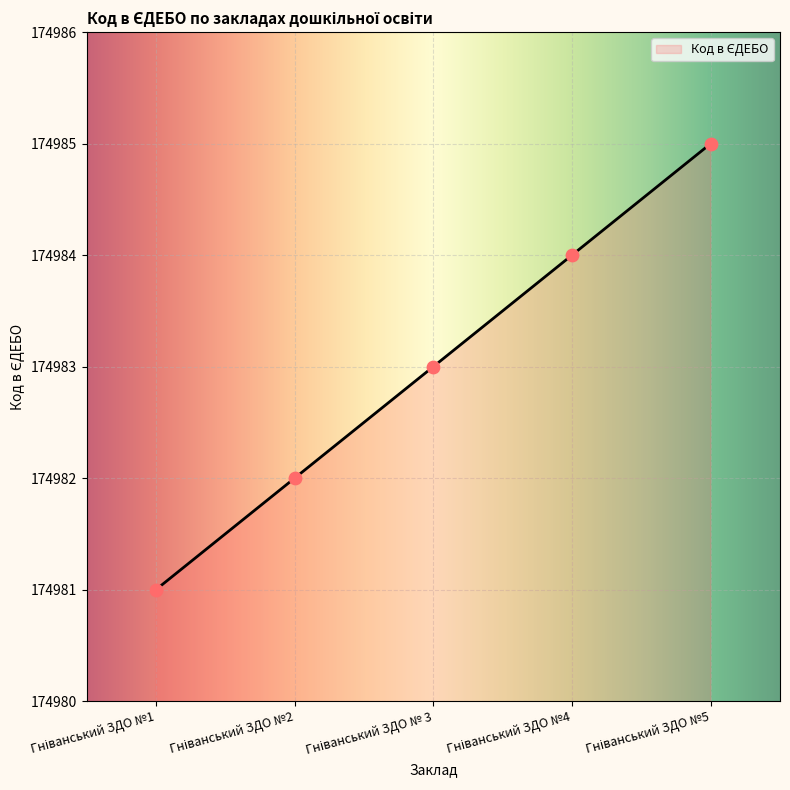

What is the change in value from Гніванський ЗДО №4 to Гніванський ЗДО №5?

+1